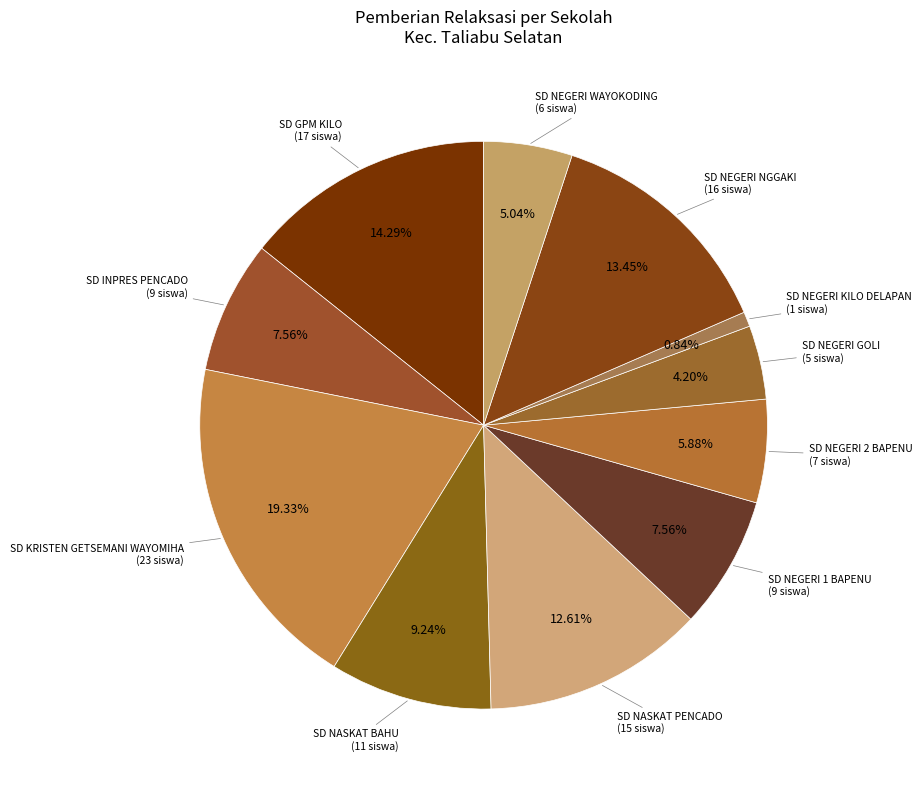

How many slices are in this pie chart?

11